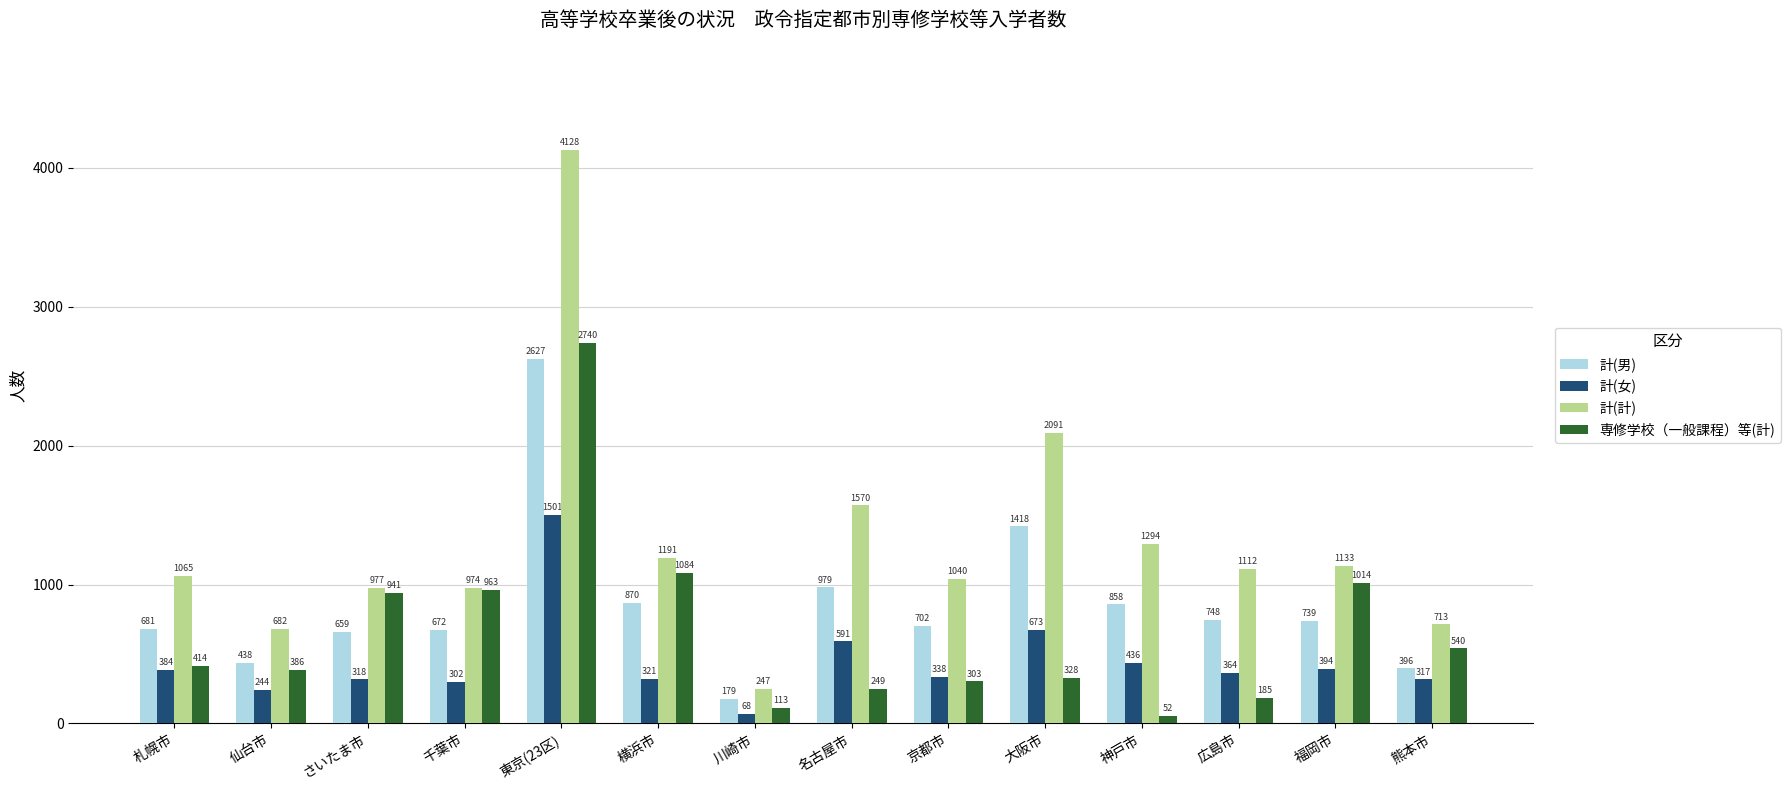

What is the difference between the second highest and minimum values in the 計(計) series?

1844